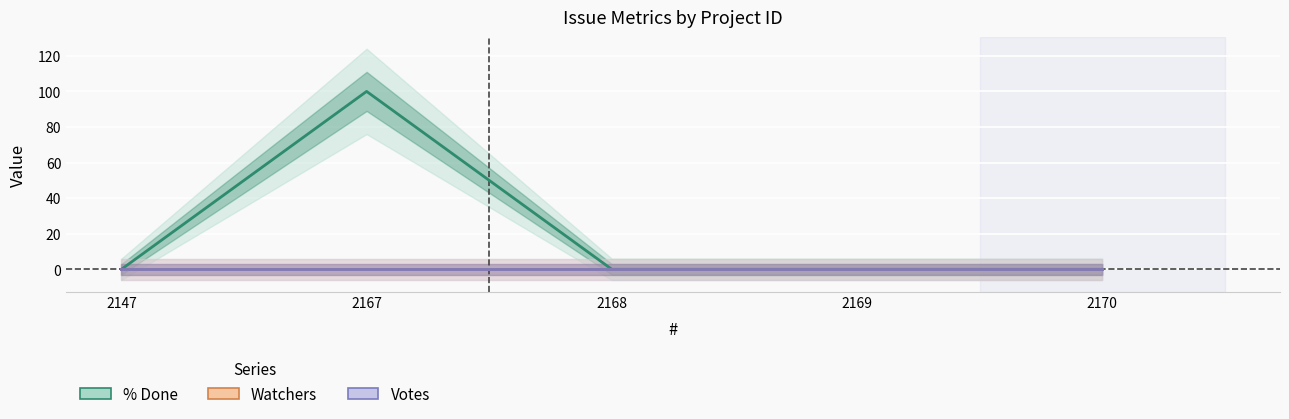

Which series changed the most between 2168 and 2170?

% Done